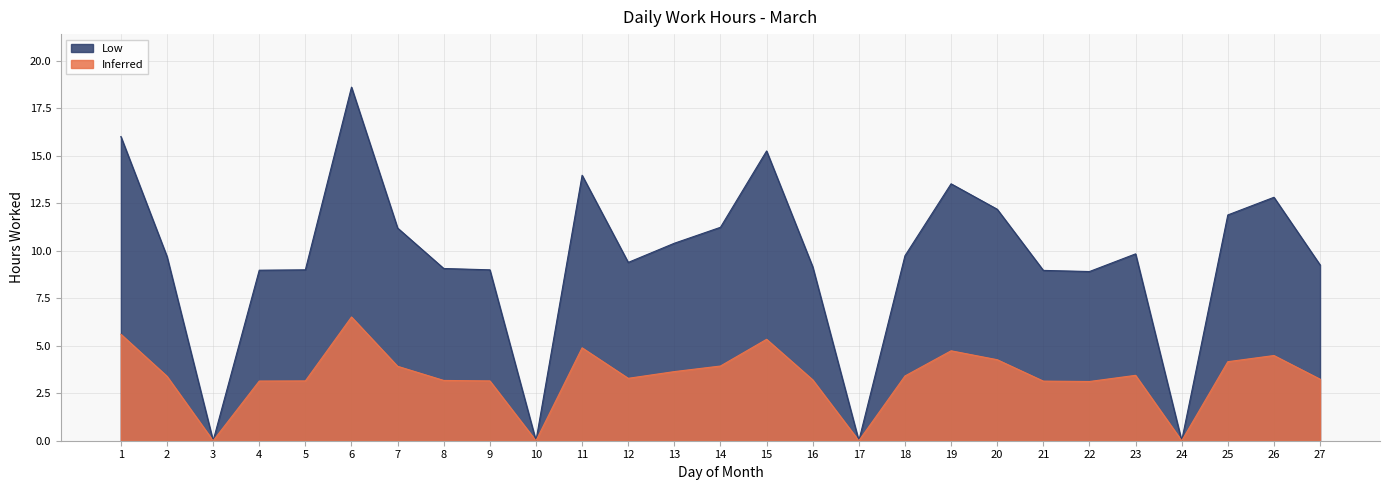

Count the number of values greater than 9.

18